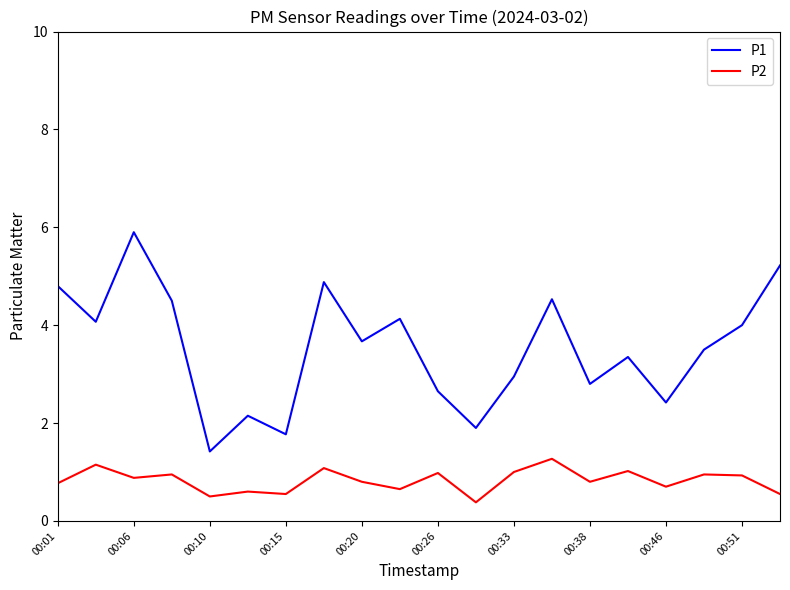

List the series in order of their overall mean, lowest first.

P2, P1